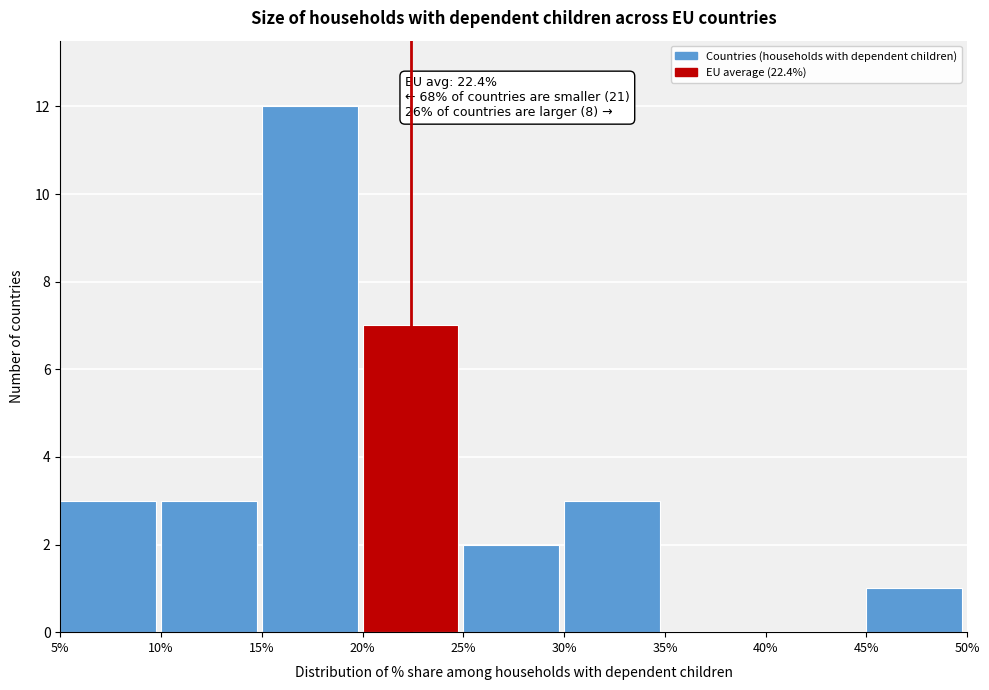

Which range on the x-axis has the tallest bar?

15% to 20%